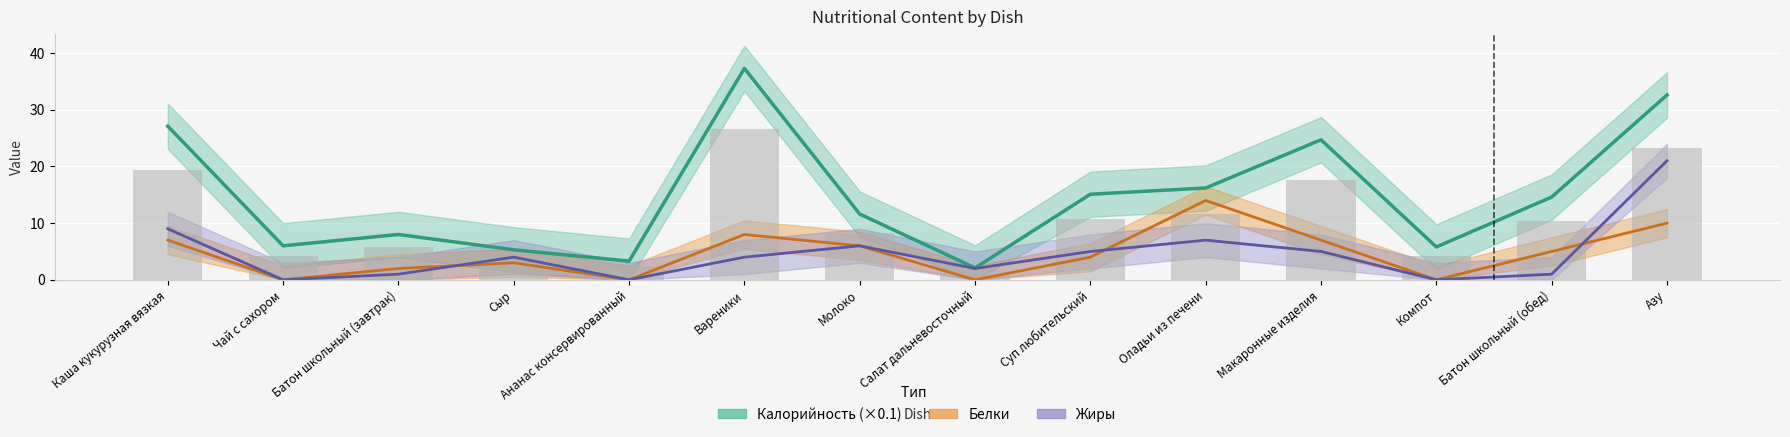

How many values in the Белки series exceed 5?

6